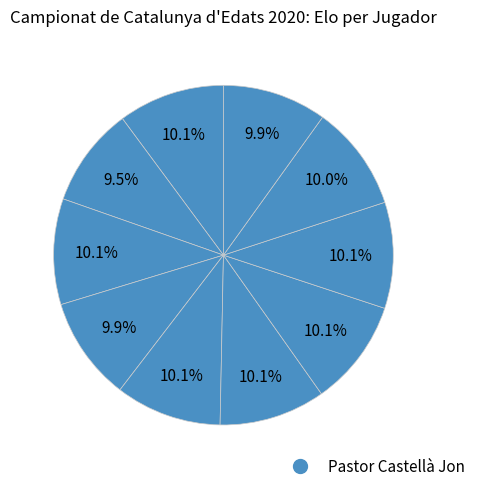

Which slice is the smallest?

Perolada Segui Marc